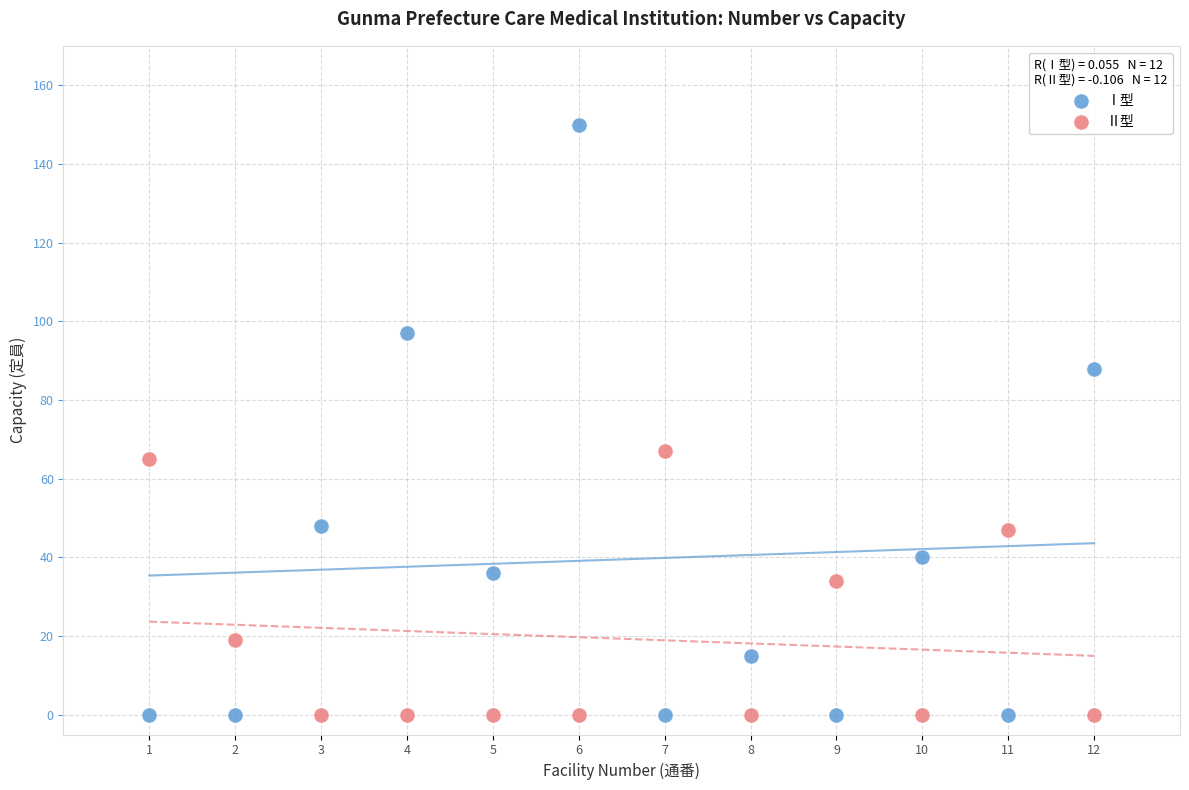

What are all the series names shown in the legend?

Ⅰ型, Ⅱ型